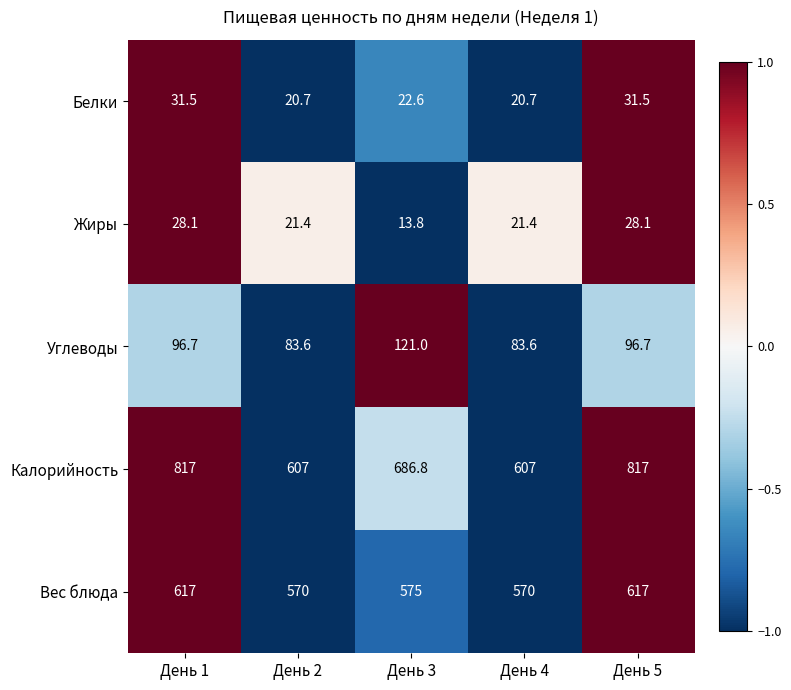

At which label does Жиры reach its minimum?

День 3